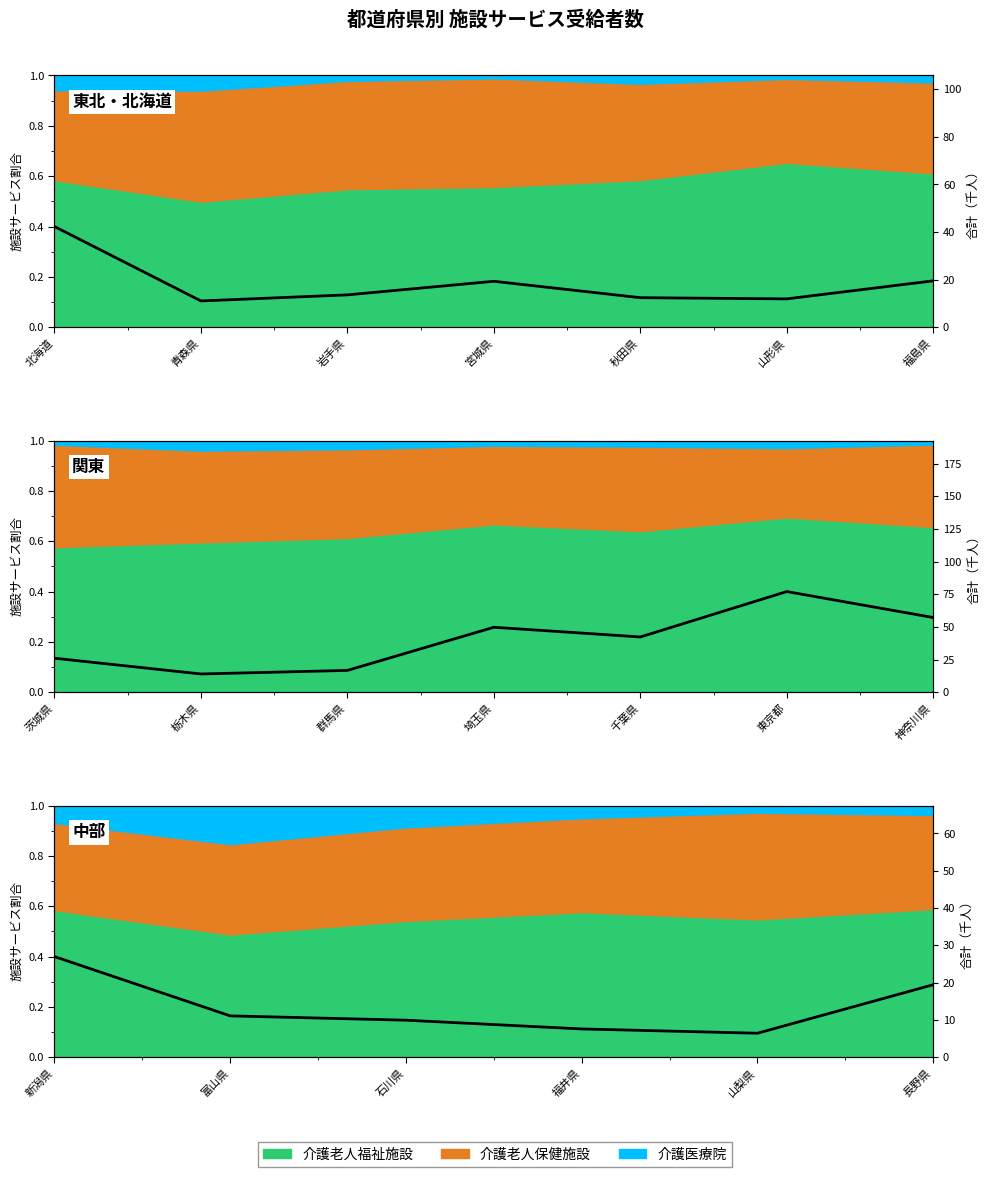

What is the value of the 2nd point from the left?

11.1